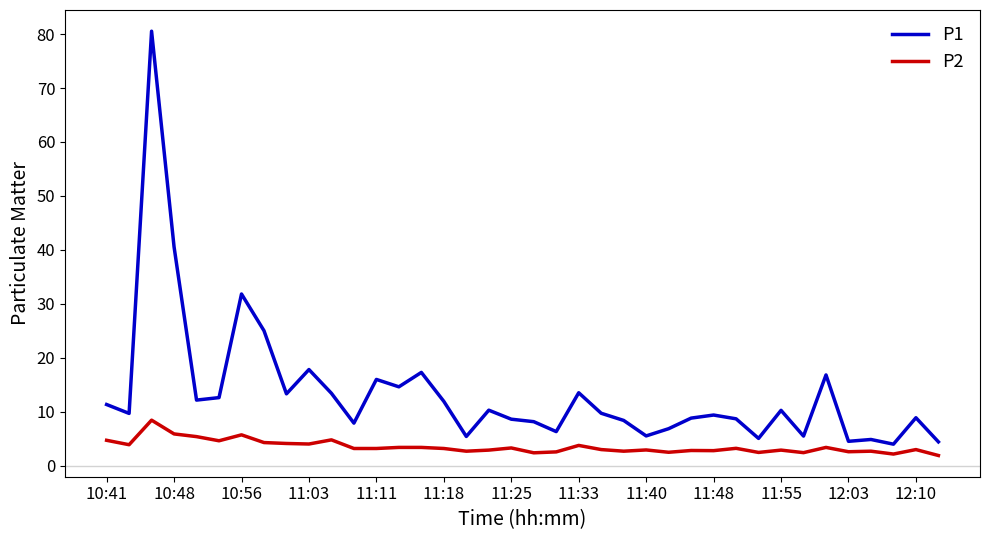

What is the maximum value shown in the chart?

80.5